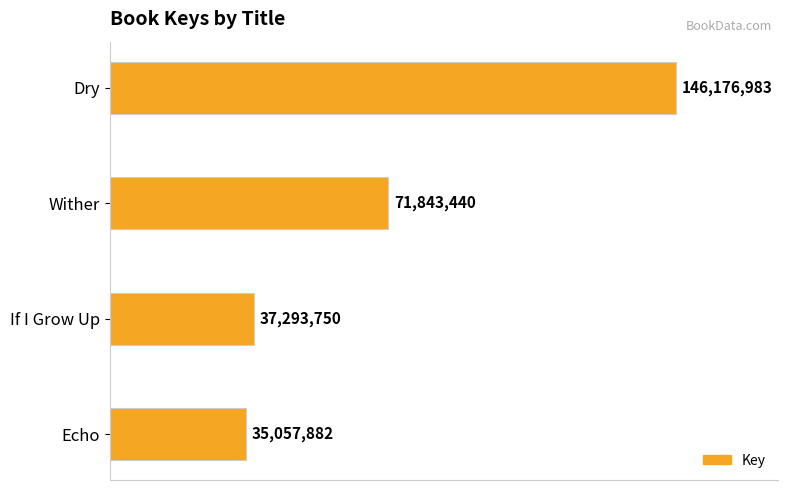

Does the chart contain any negative values?

No